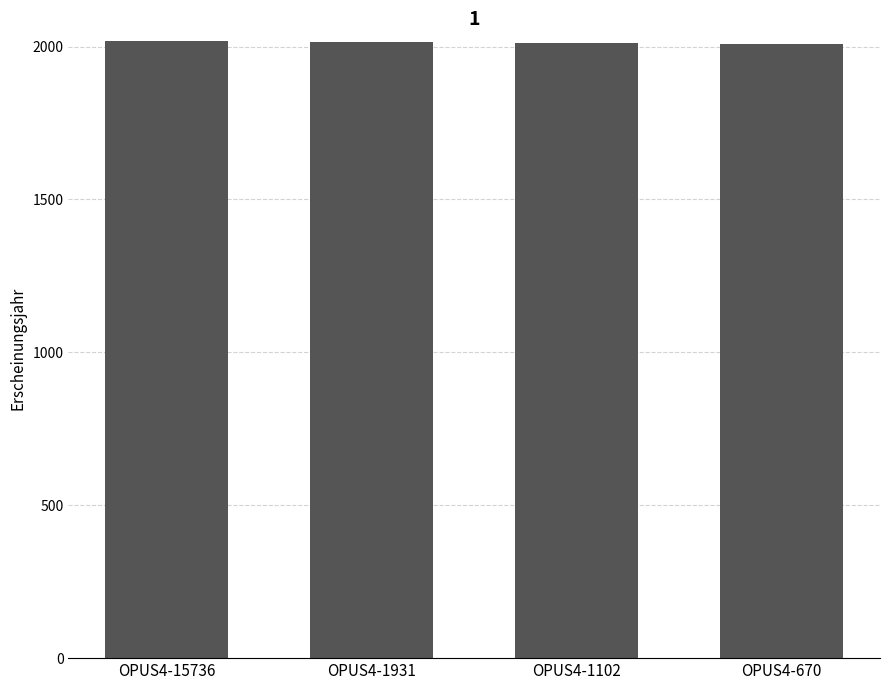

Approximately how many times larger is the value at OPUS4-15736 compared to OPUS4-1931?

1.0